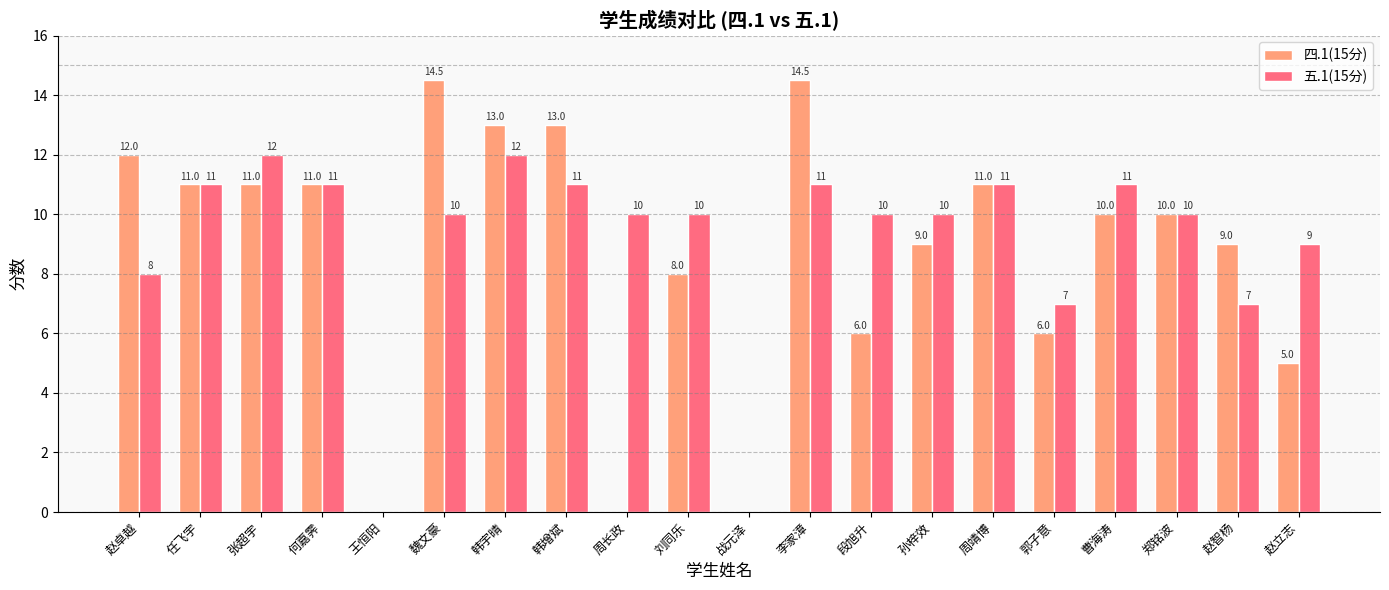

Which series has the largest total across all categories?

五.1(15分)